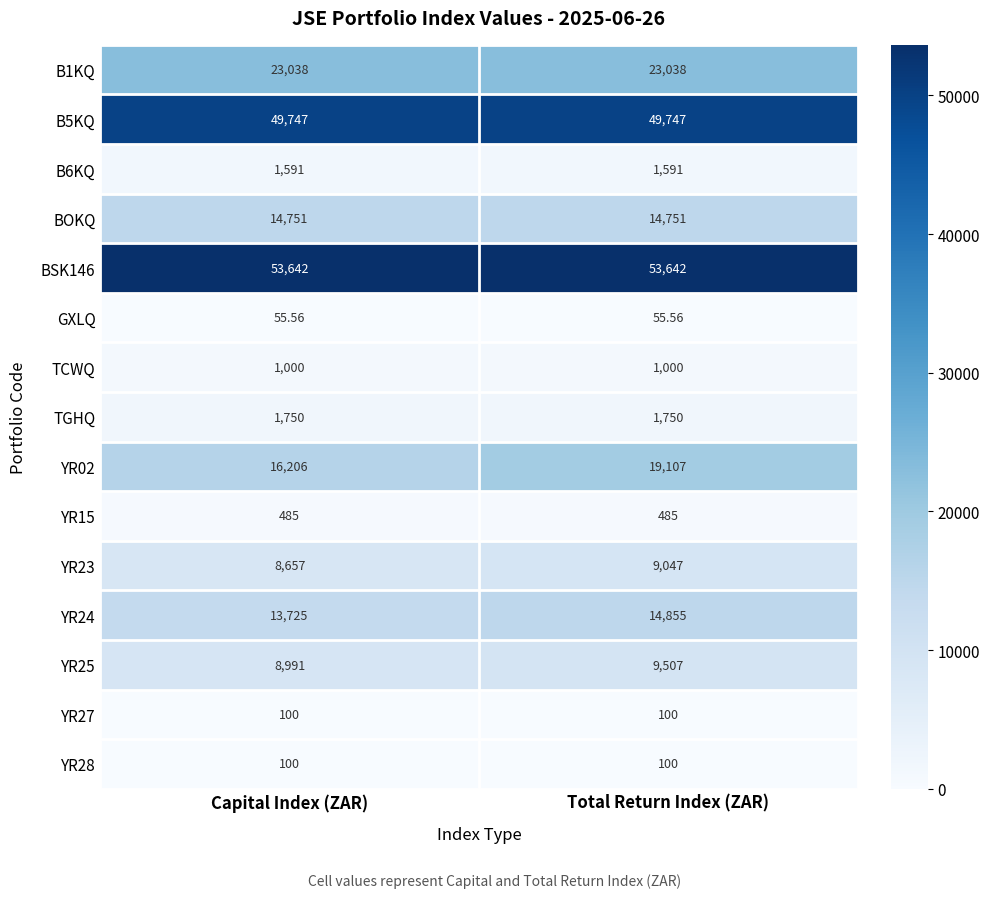

Which series has the largest total across all categories?

BSK146